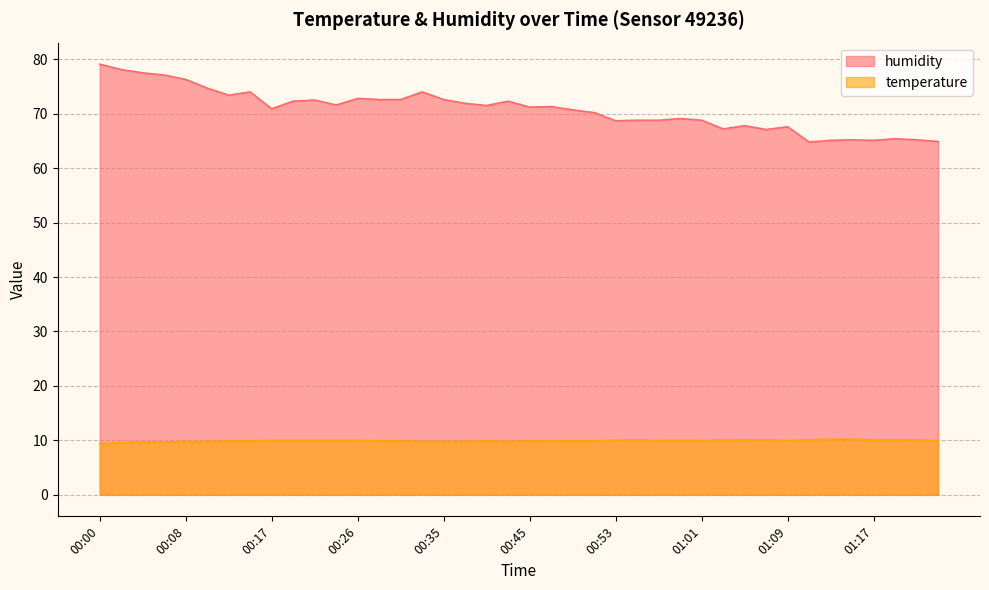

Reading left to right, list all the values displayed in this chart.

temperature: 9.4	9.6	9.7	9.7	9.8	9.8	9.9	9.9	10.0	10.0	10.0	10.0	10.0	9.9	9.9	9.8	9.8	9.8	9.9	9.8	9.9	9.9	9.9	9.9	10.0	10.1	10.0	10.0	10.0	10.1	10.1	10.1	10.0	10.1	10.2	10.2	10.1	10.1	10.1	10.0
humidity: 79.1	78.1	77.5	77.1	76.3	74.7	73.4	74.0	70.9	72.3	72.5	71.6	72.8	72.6	72.6	74.0	72.6	71.9	71.5	72.3	71.2	71.3	70.7	70.2	68.7	68.8	68.8	69.1	68.8	67.2	67.8	67.1	67.6	64.8	65.1	65.2	65.1	65.4	65.2	64.9